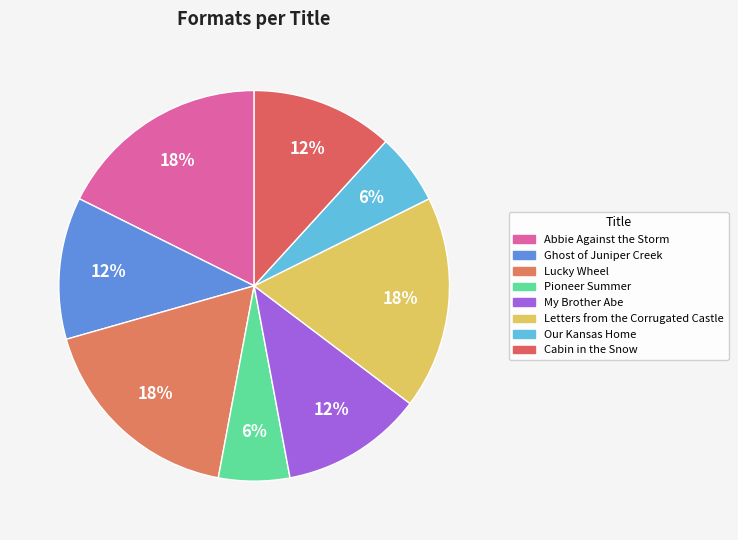

To the nearest percent, what is the difference between the Pioneer Summer and Abbie Against the Storm slice percentages?

12%